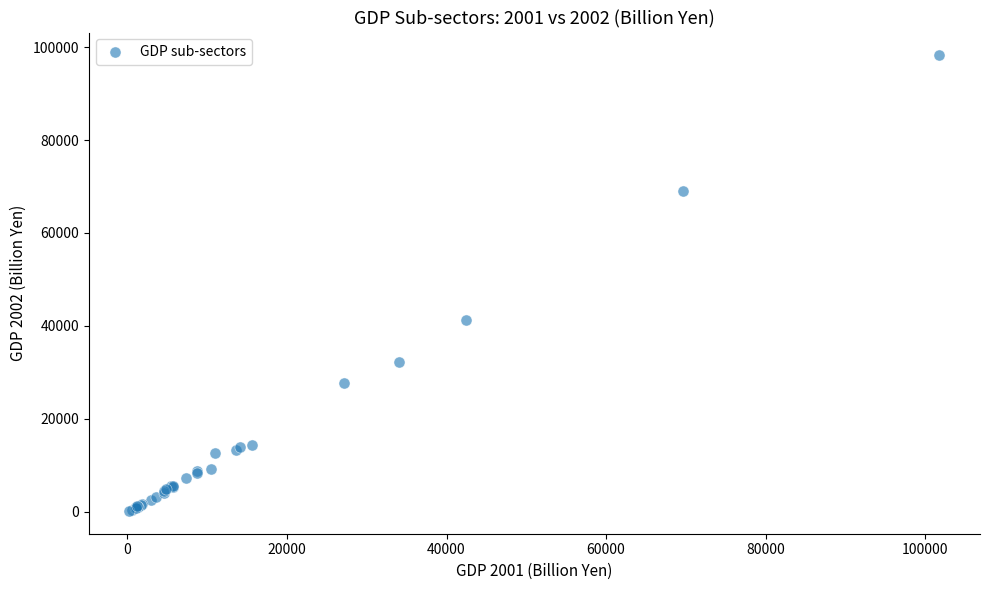

What Y value in the scatter plot is closest to 49210?

41264.0